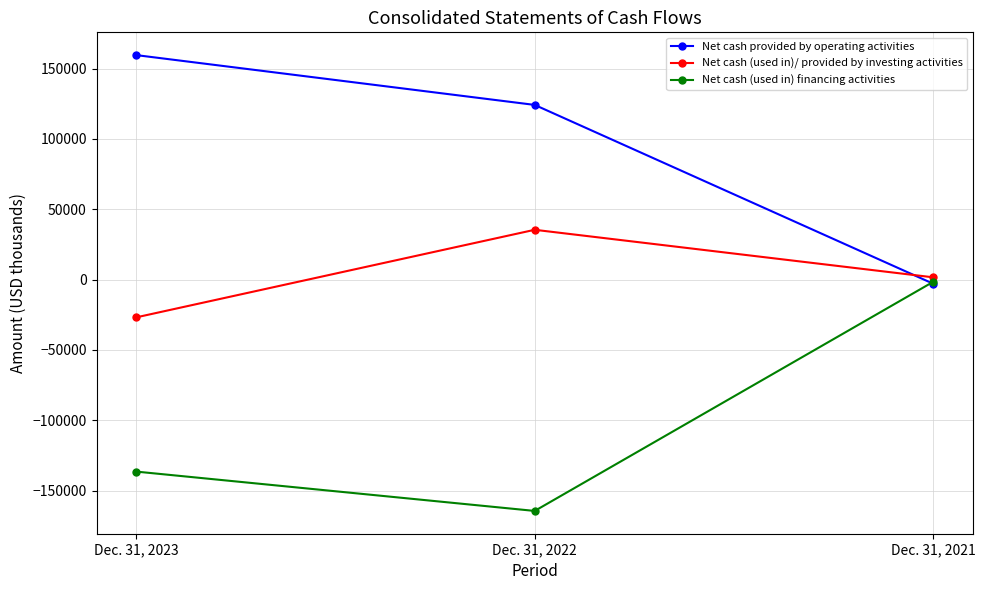

List the series in order of their peak value, lowest first.

Net cash (used in) financing activities, Net cash (used in)/ provided by investing activities, Net cash provided by operating activities